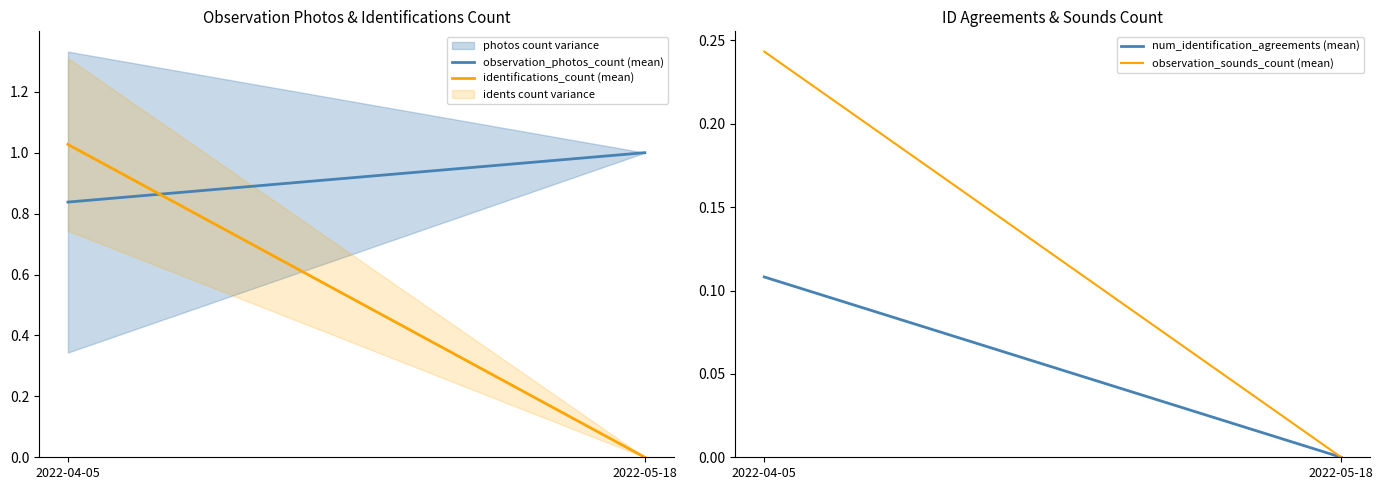

What is the difference between the highest and lowest values at 2022-05-18?

1.0